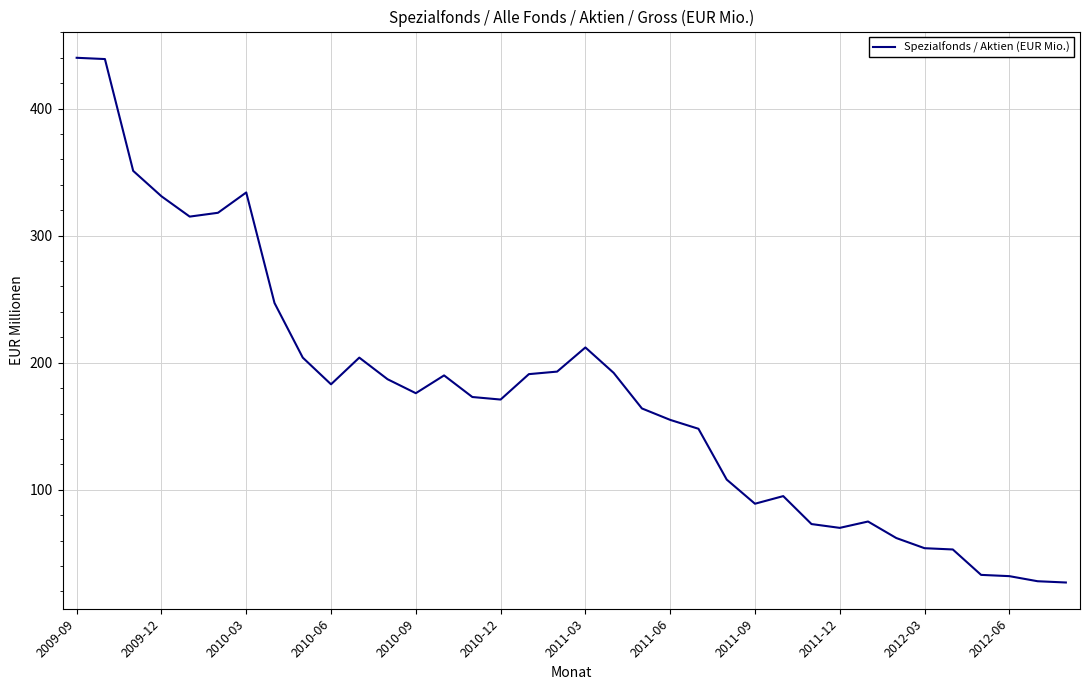

What is the minimum value shown in the chart?

27